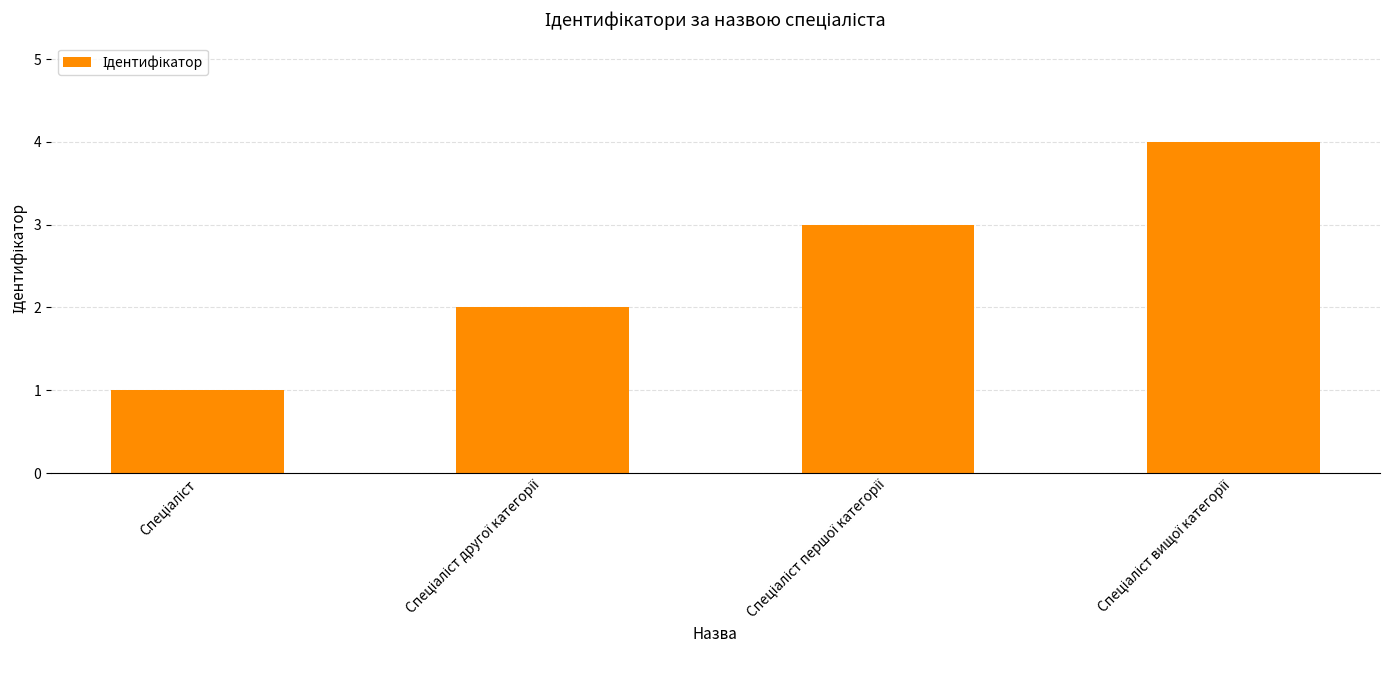

What is the maximum value shown in the chart?

4